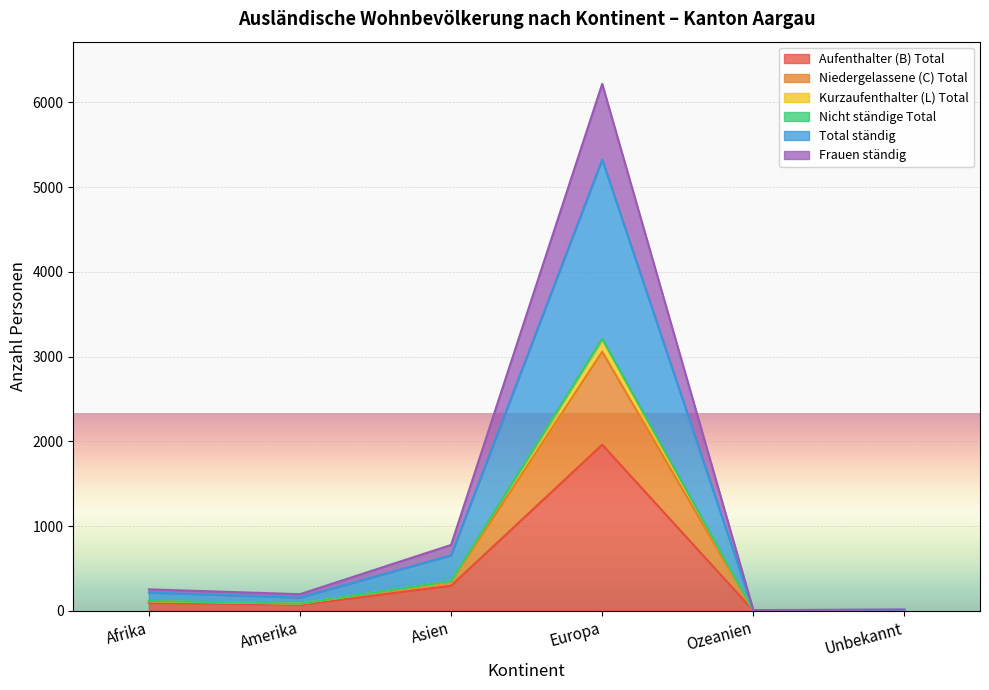

In Kurzaufenthalter (L) Total, how many points are higher than both neighbors (excluding endpoints)?

1